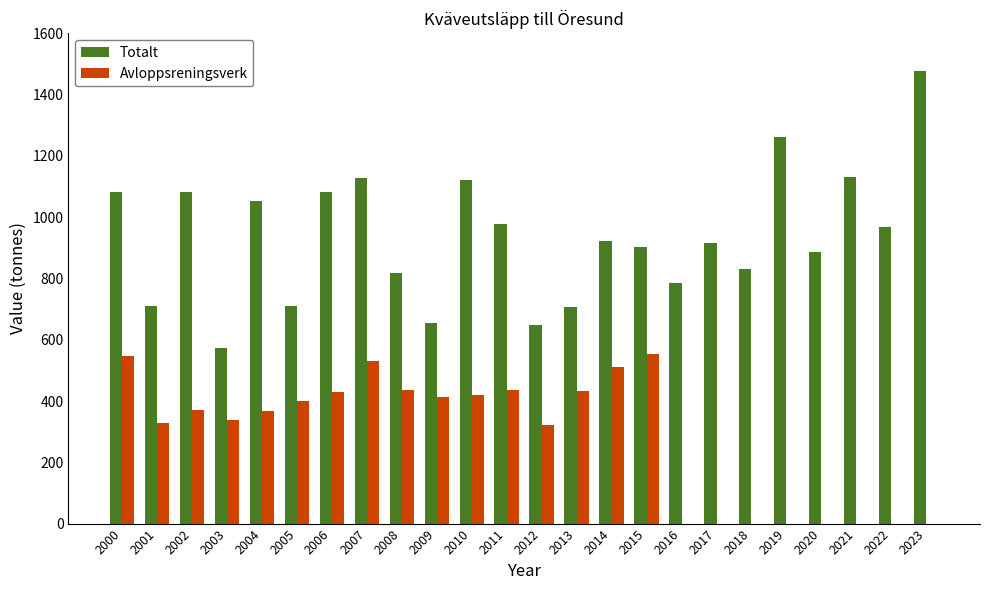

What is the average value of the Totalt series?

934.9